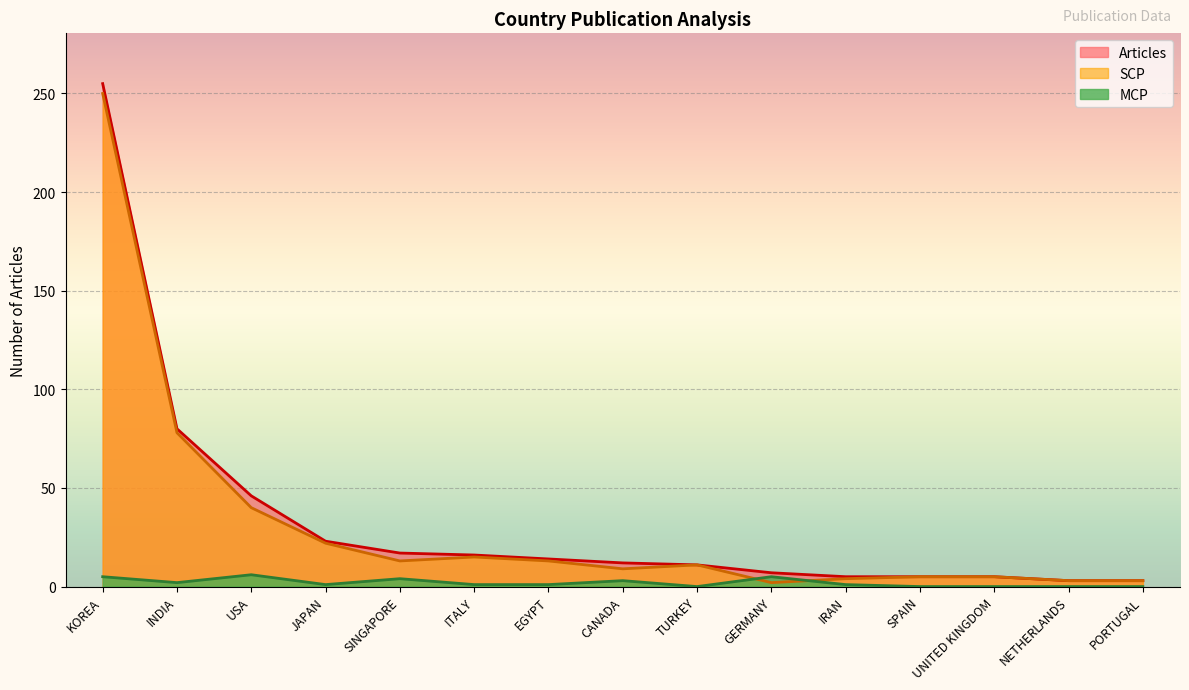

True or false: SCP has a value of 13 at SINGAPORE.

True